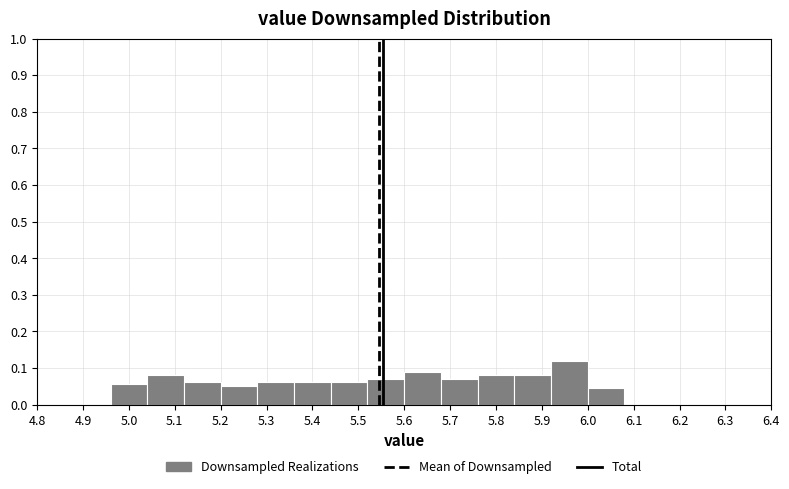

How tall is the bar that spans 5.28 to 5.36 on the x-axis? The values are not printed on the chart, so give them approximately, as read against the axis.

0.06